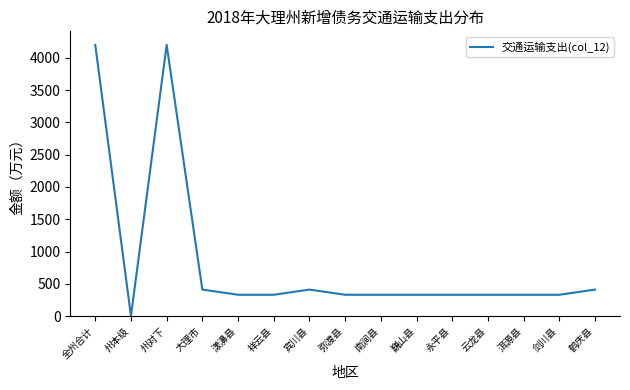

What is the change in value from 州本级 to 祥云县?

+330